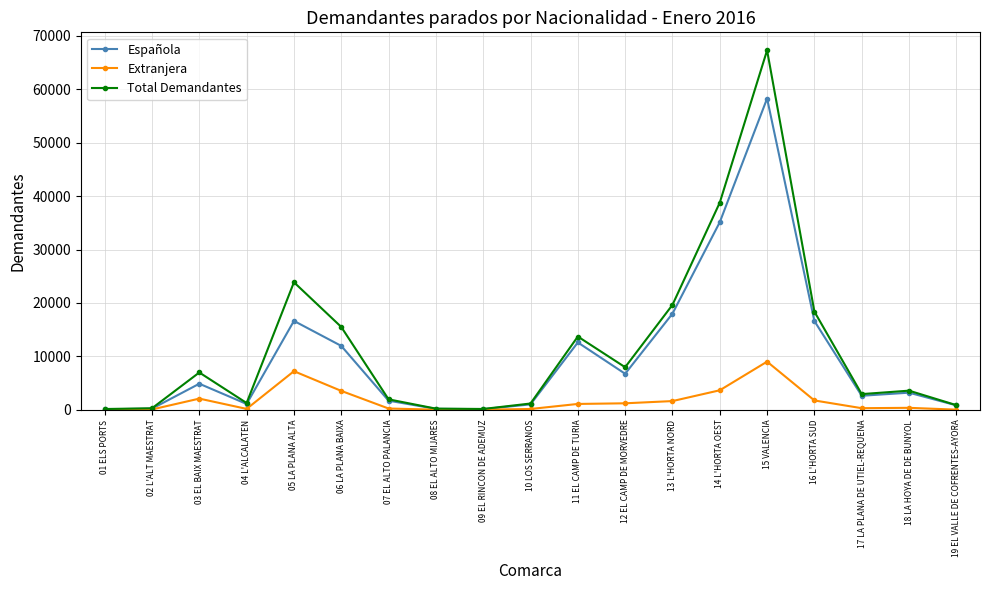

Is the value of Española at 01 ELS PORTS greater than the value of Total Demandantes at 06 LA PLANA BAIXA?

No